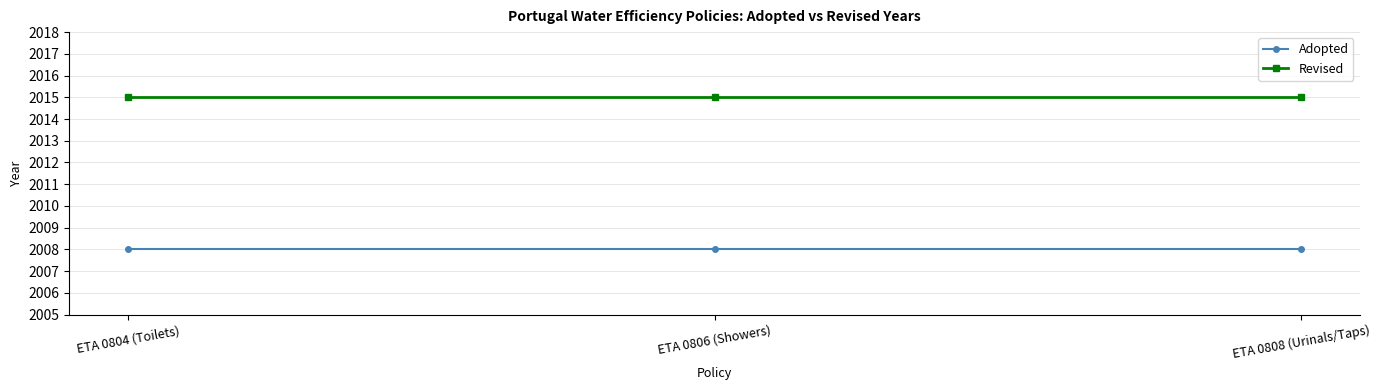

What is the spread (max minus min) of values at ETA 0808 (Urinals/Taps)?

7